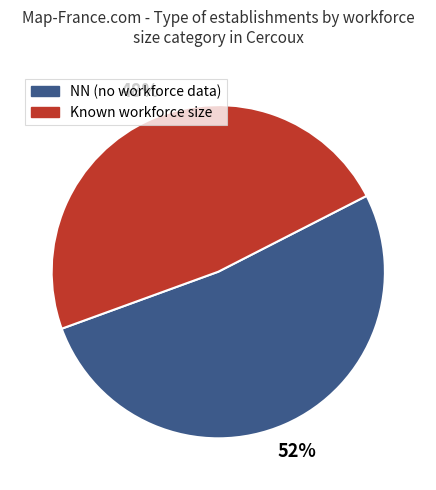

To the nearest percent, what is the average slice percentage?

50%